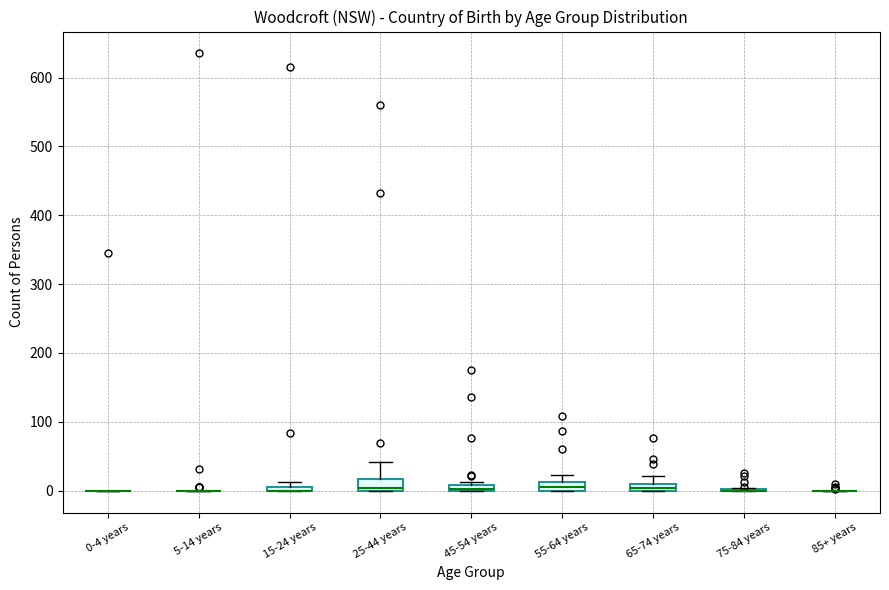

Where does the upper whisker of the box for 25-44 years end on the y-axis? The values are not printed on the chart, so give them approximately, as read against the axis.

40